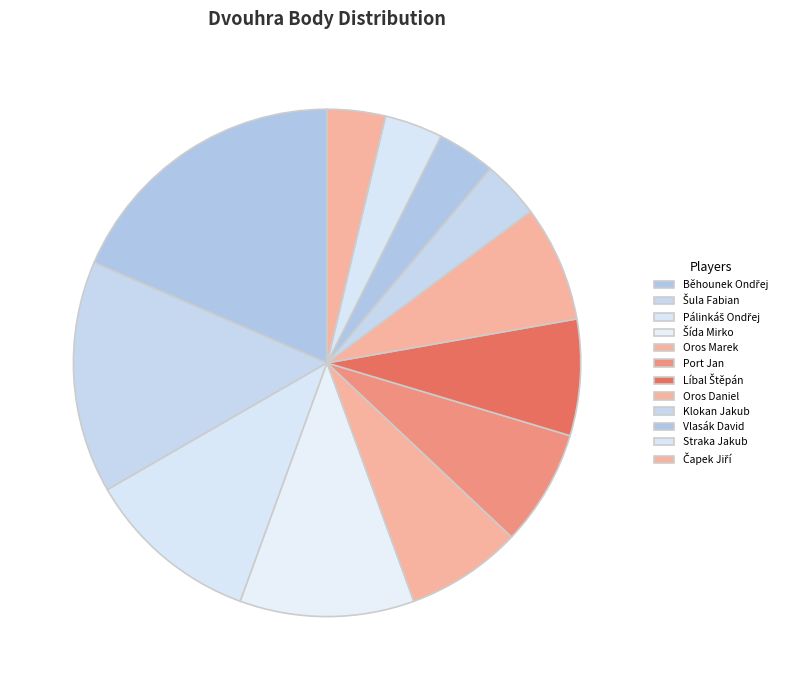

Count the number of slices in the pie.

12